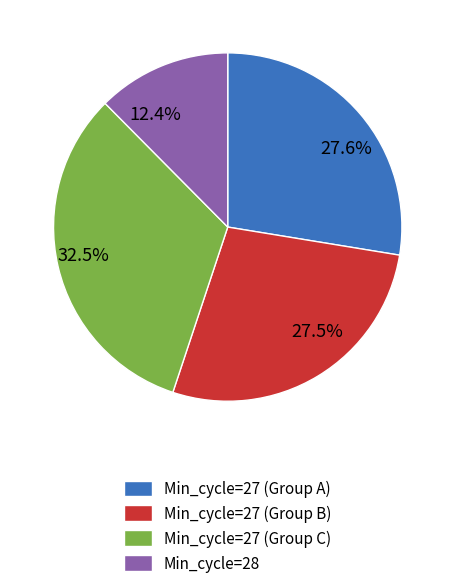

To the nearest percent, what is the average slice percentage?

25%